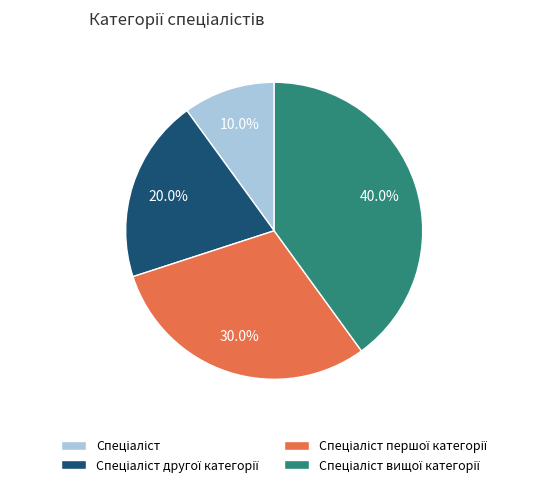

Does any single category account for the majority?

No